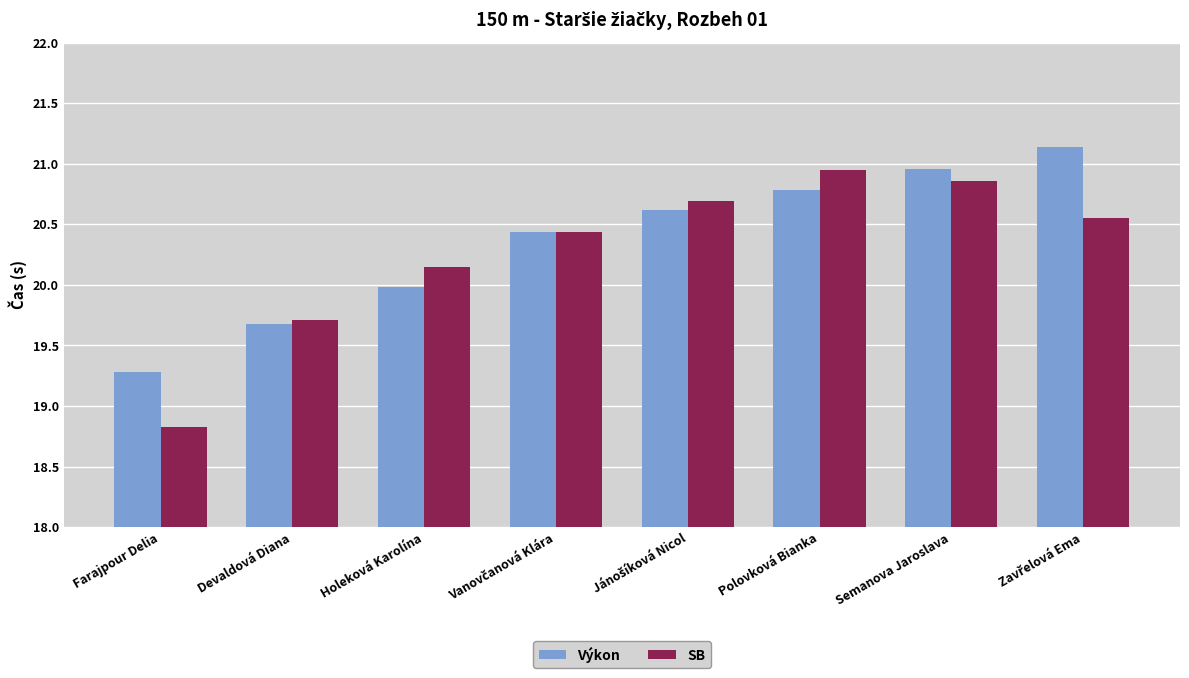

What is the difference between the maximum and minimum values in the Výkon series?

1.9